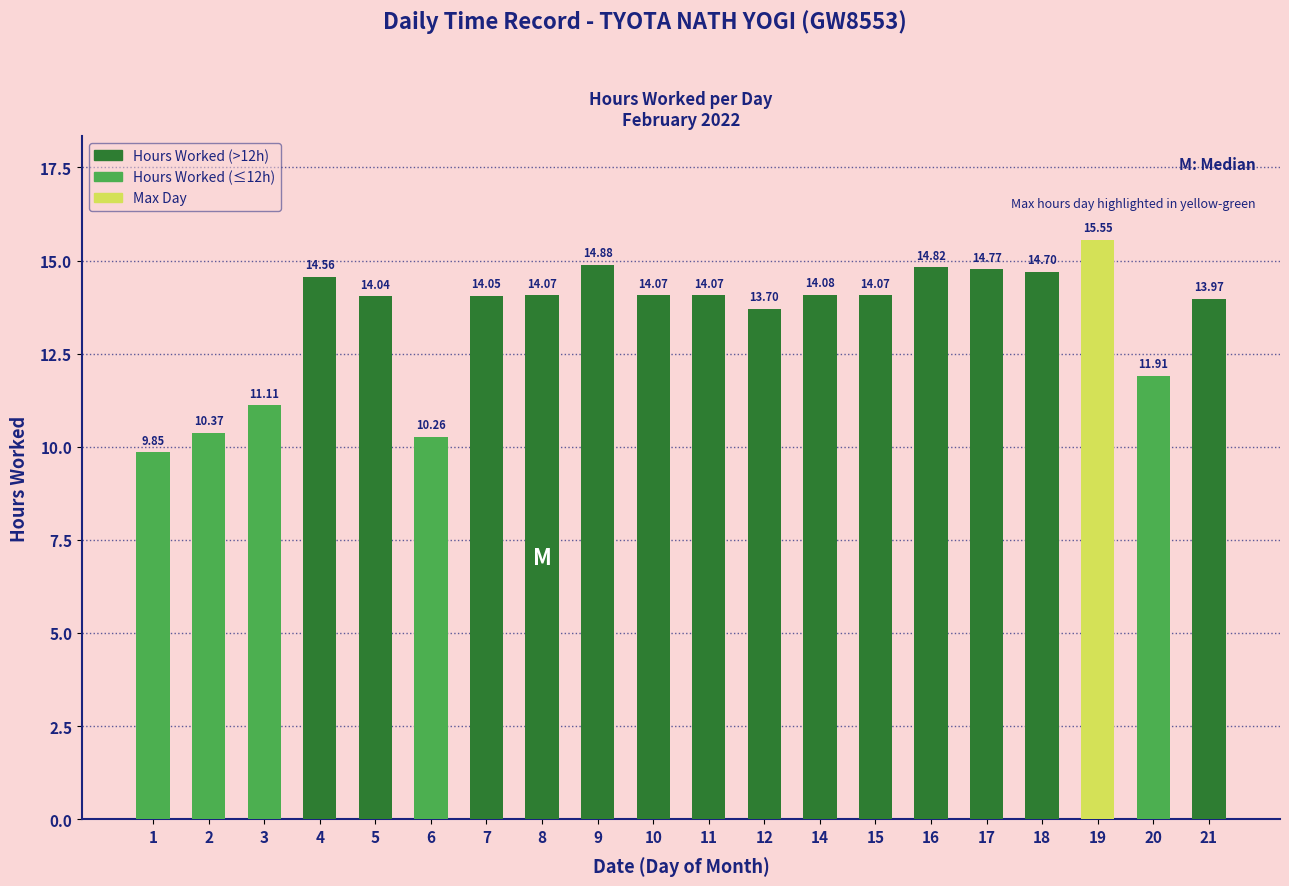

What is the value of the 11th bar from the left?

14.1